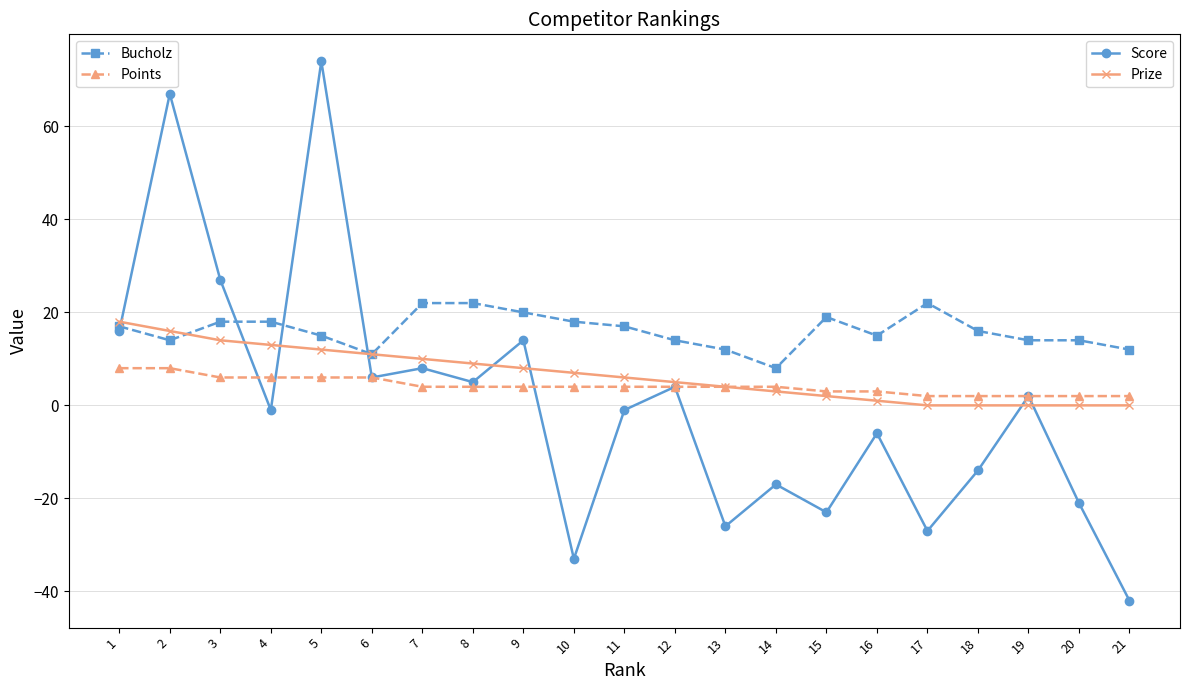

How many lines are shown in the chart?

4